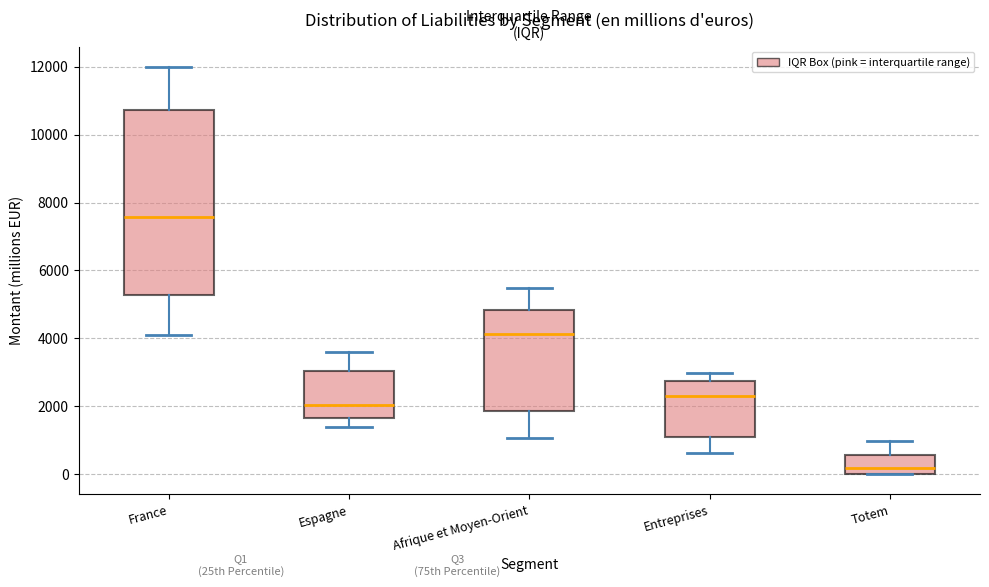

Reading left to right, transcribe this box plot: for each box, give where its median line is, the range the box spans, and where its two whiskers end, as read against the y-axis. The values are not printed on the chart, so give them approximately, as read against the axis.

France: median 7600, box 5200 to 10800, whiskers 4000 to 12000
Espagne: median 2000, box 1600 to 3000, whiskers 1400 to 3600
Afrique et Moyen-Orient: median 4200, box 1800 to 4800, whiskers 1000 to 5400
Entreprises: median 2200, box 1000 to 2800, whiskers 600 to 3000
Totem: median 200, box 0 to 600, whiskers 0 to 1000